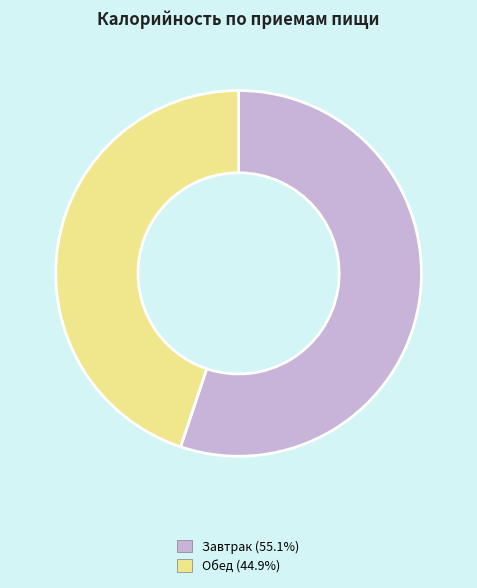

Combined, do Обед and Завтрак account for over 50%?

Yes